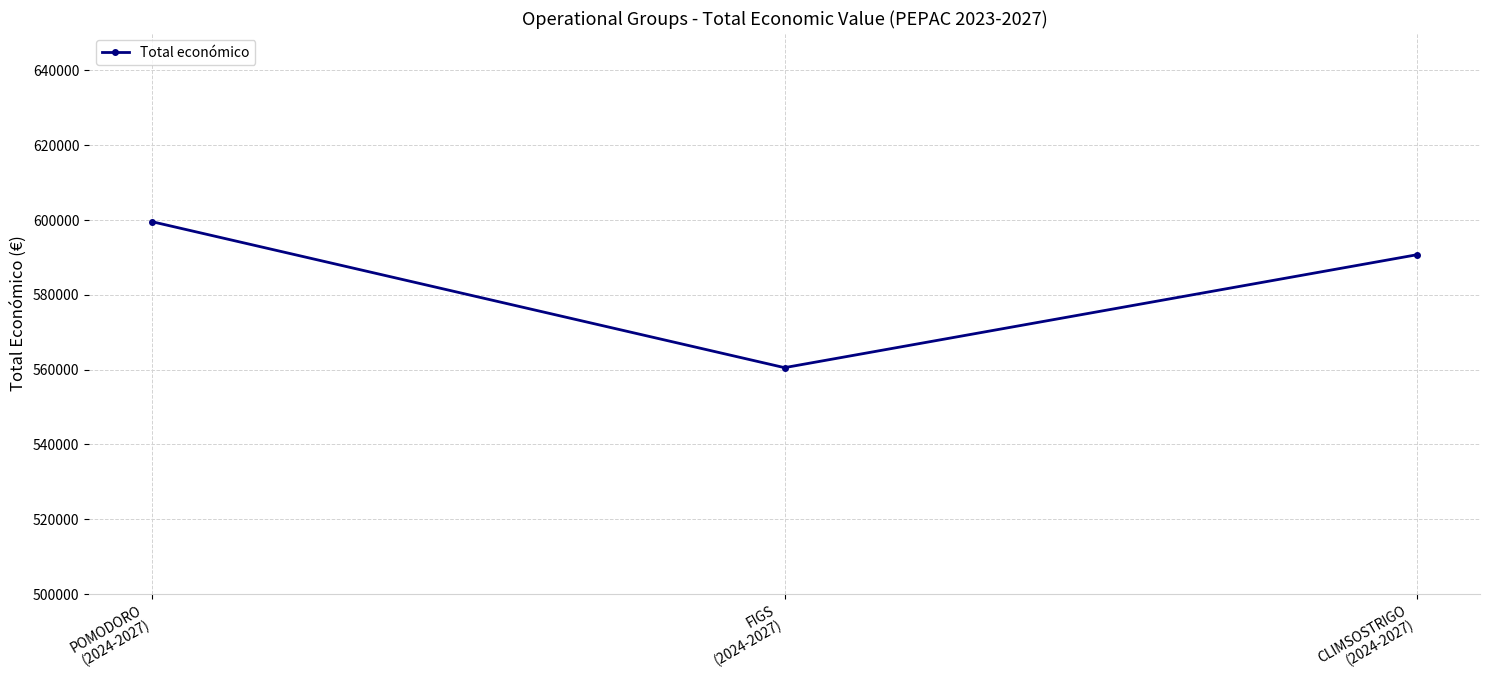

What is the ratio of the value at POMODORO
(2024-2027) to the value at FIGS
(2024-2027)?

1.1